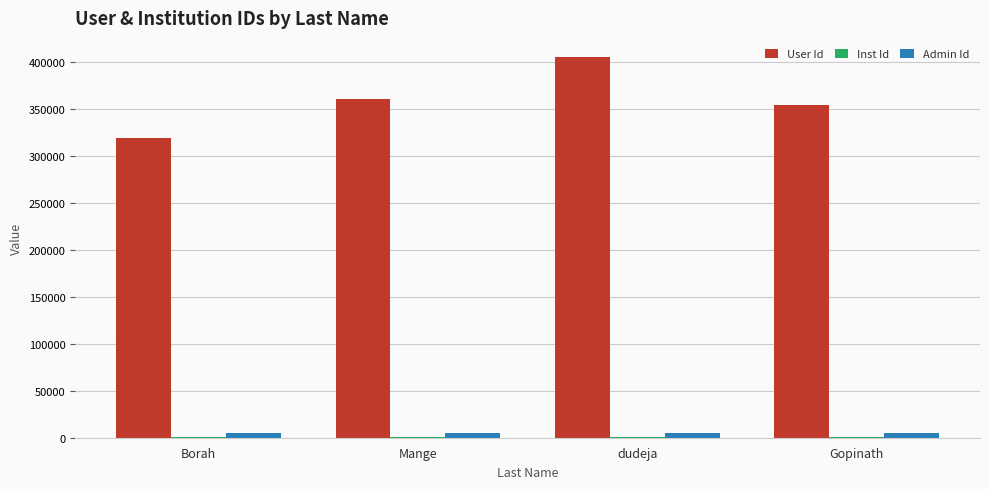

Which series has the largest total across all categories?

User Id